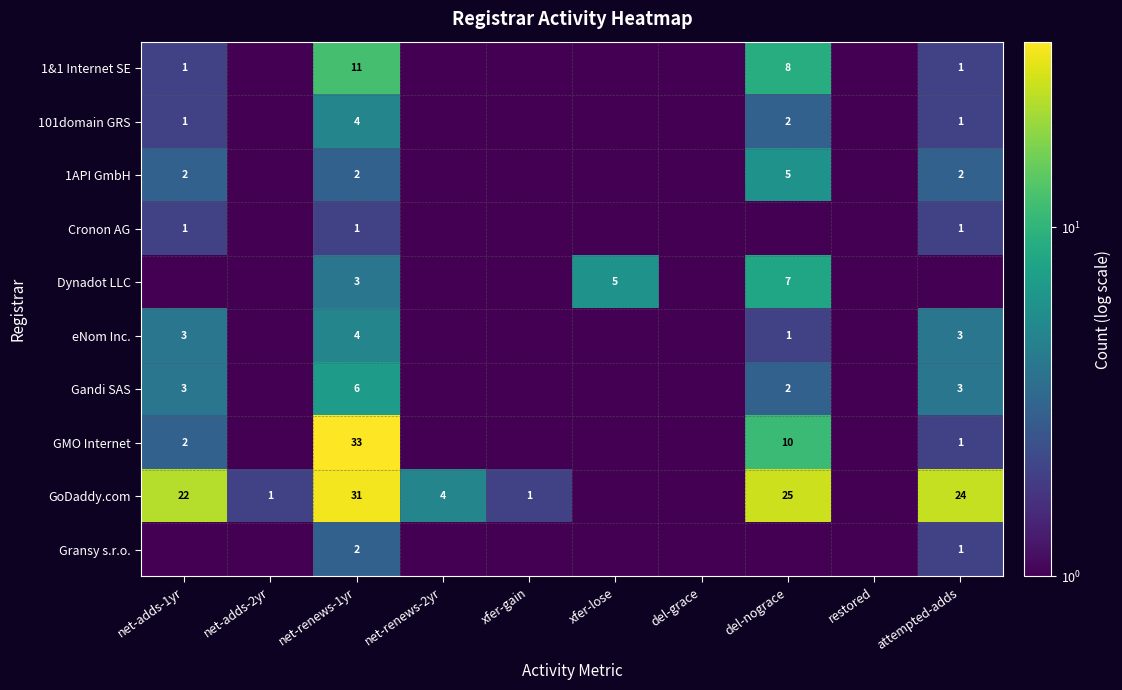

The 101domain GRS series shows 4 at del-nograce. True or false?

False